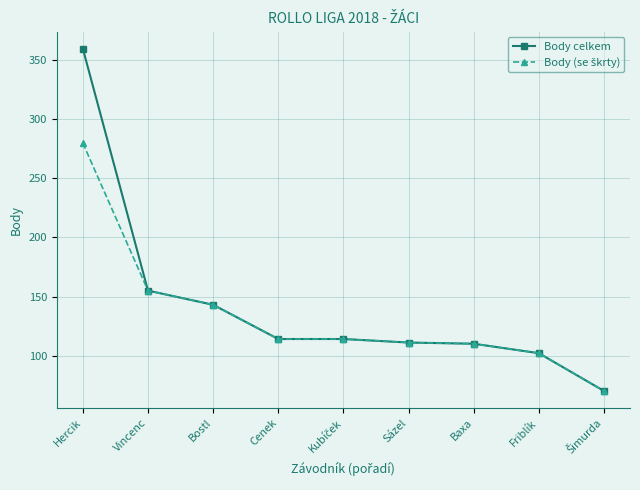

The value of Body celkem at Baxa is 192. True or false?

False